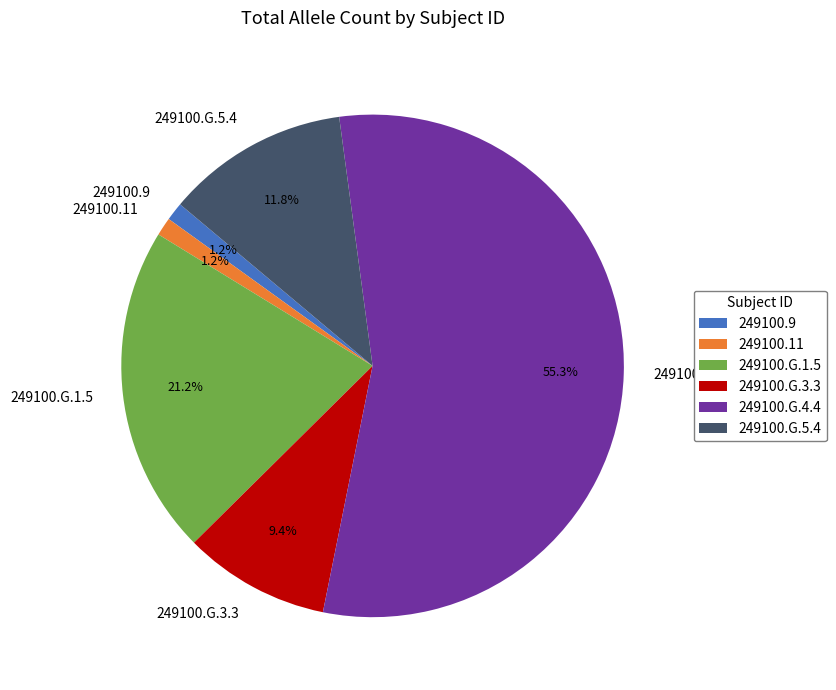

Is it true that 249100.G.4.4 is 60% of the pie?

False